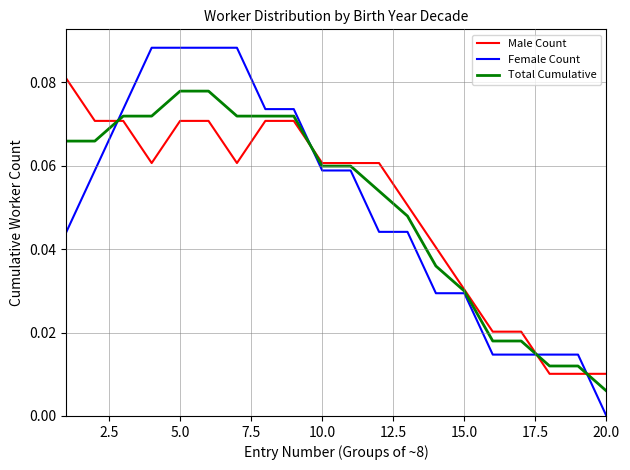

Which series has the largest range (max minus min)?

Female Count